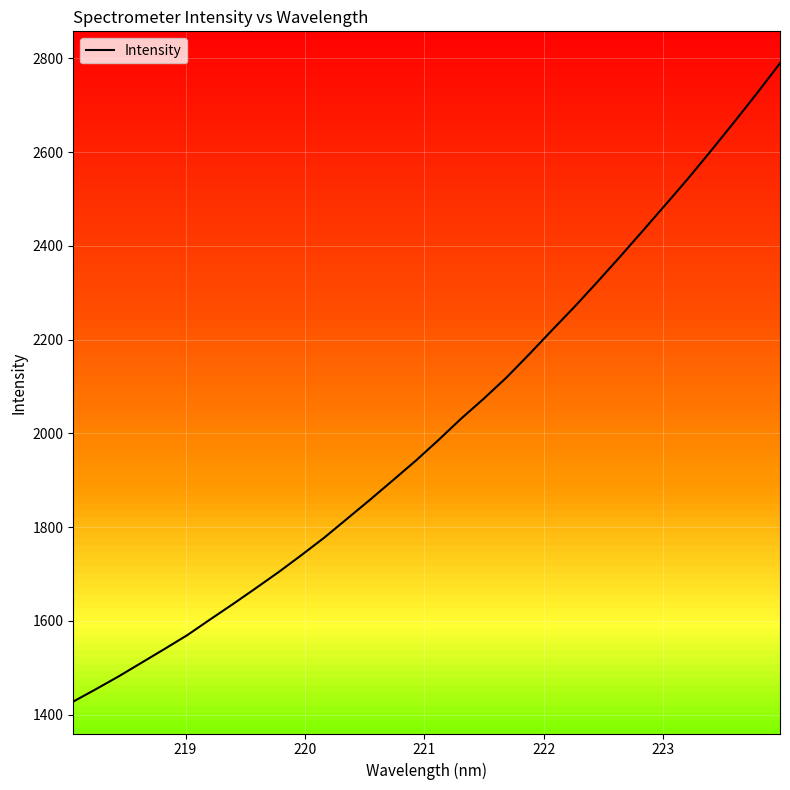

What is the minimum value shown in the chart?

1427.9